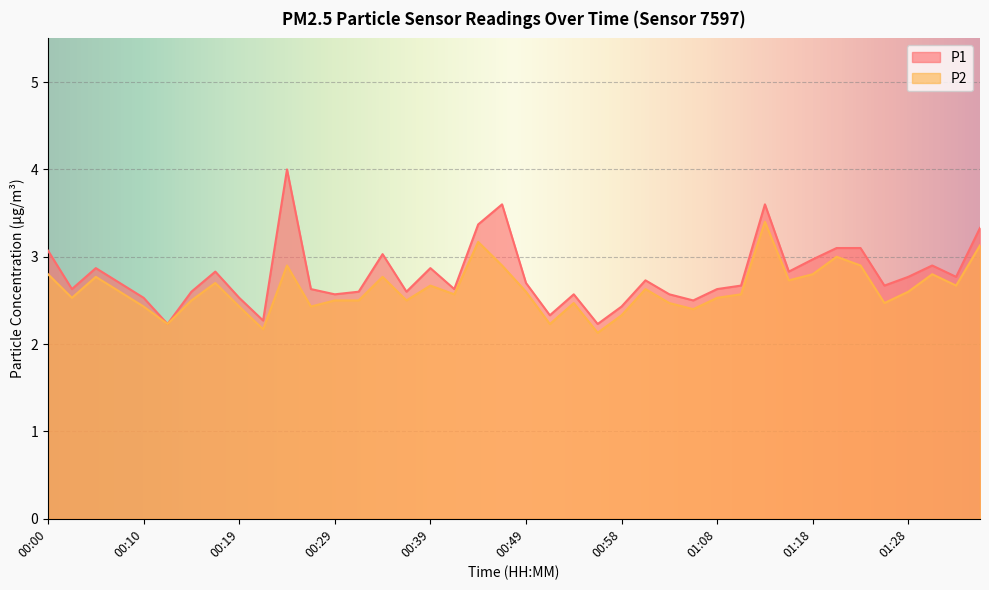

Which has a higher value, 00:27 or 00:22?

00:27